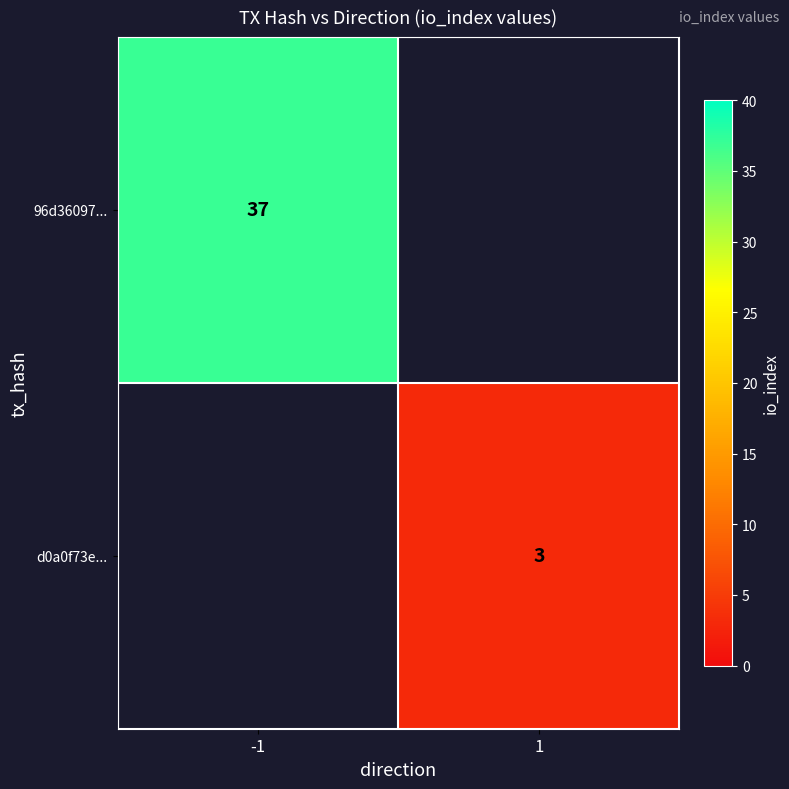

The value of d0a0f73e... at 1 is 3. True or false?

True